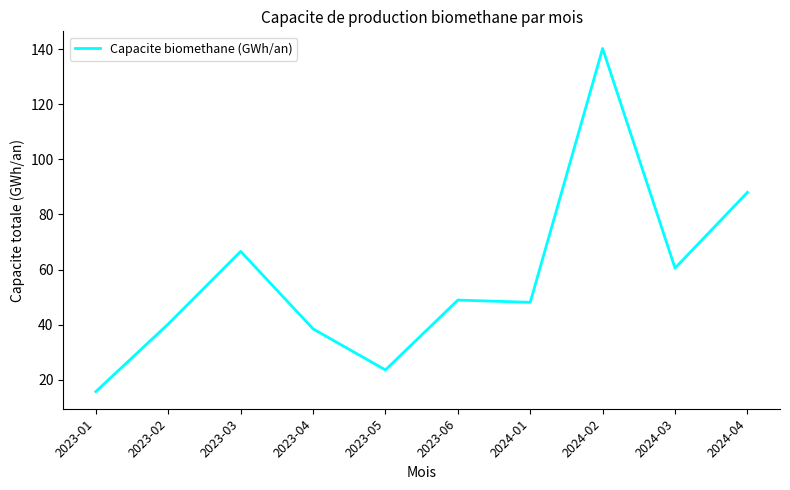

What is the approximate value at 2024-03?

60.5